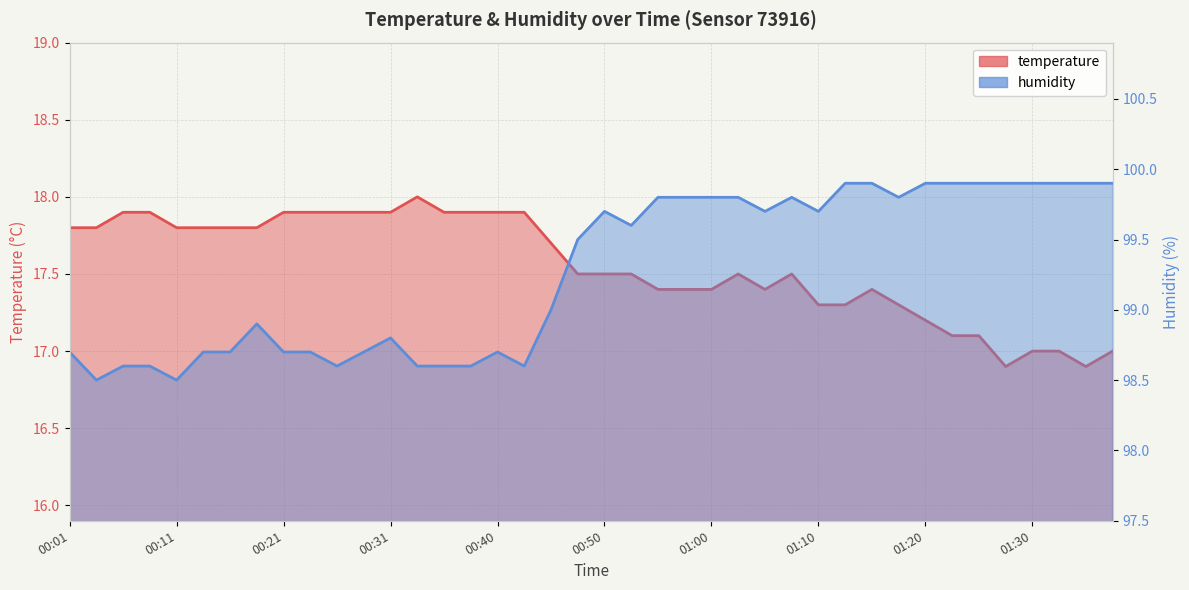

Which category has the lowest value in the temperature series?

01:27